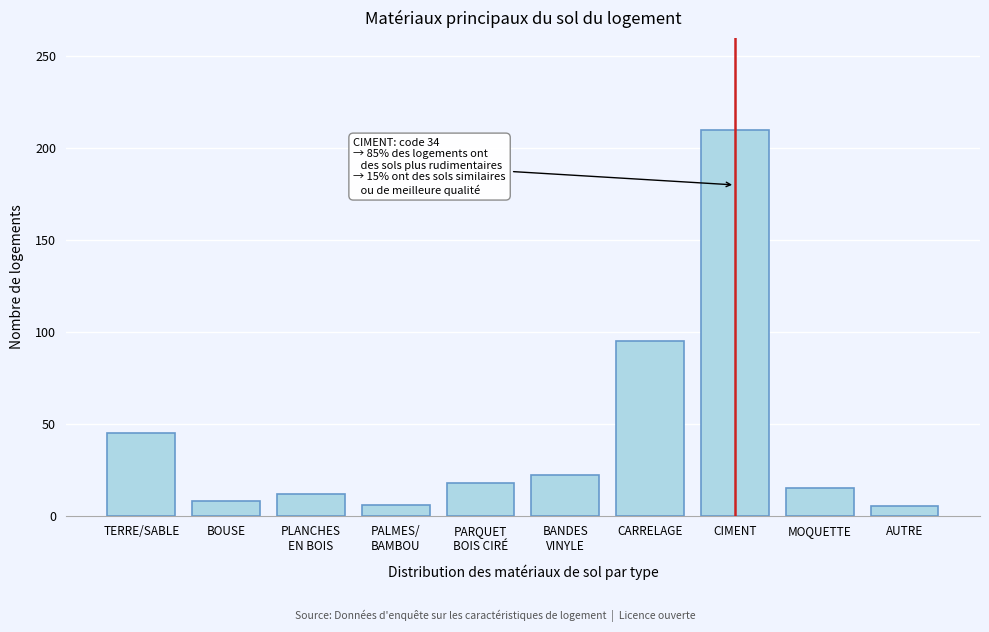

What is the value of the 2nd bar from the left?

8